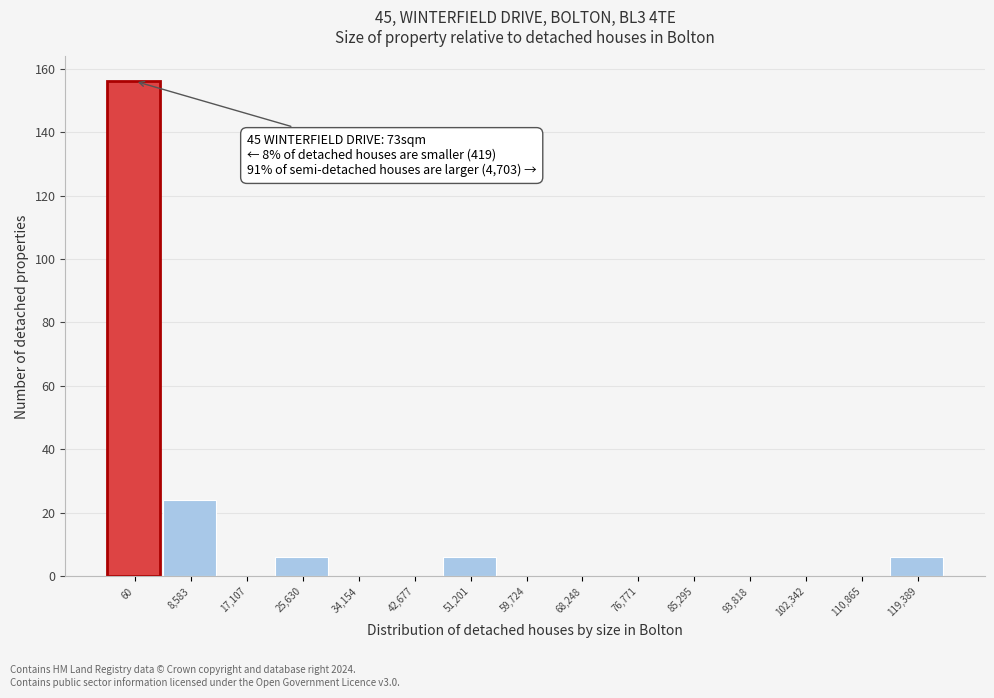

Reading left to right, what are all the values shown in this chart?

60=156	8,583=24	17,107=0	25,630=6	34,154=0	42,677=0	51,201=6	59,724=0	68,248=0	76,771=0	85,295=0	93,818=0	102,342=0	110,865=0	119,389=6